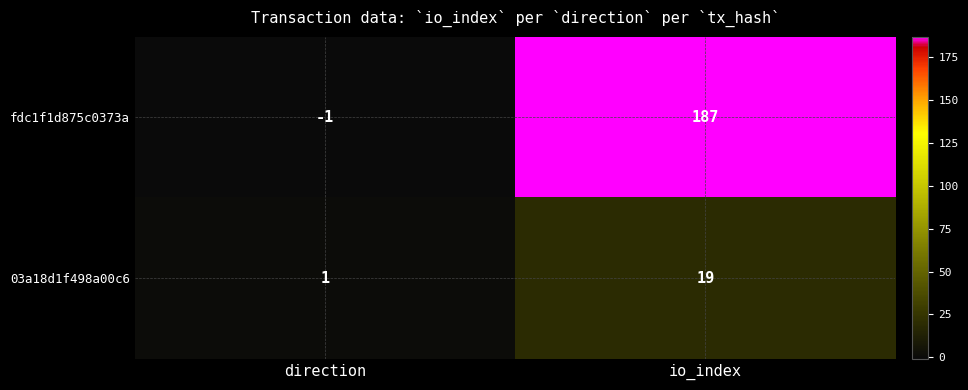

At which label is fdc1f1d875c0373a closest to 93?

direction